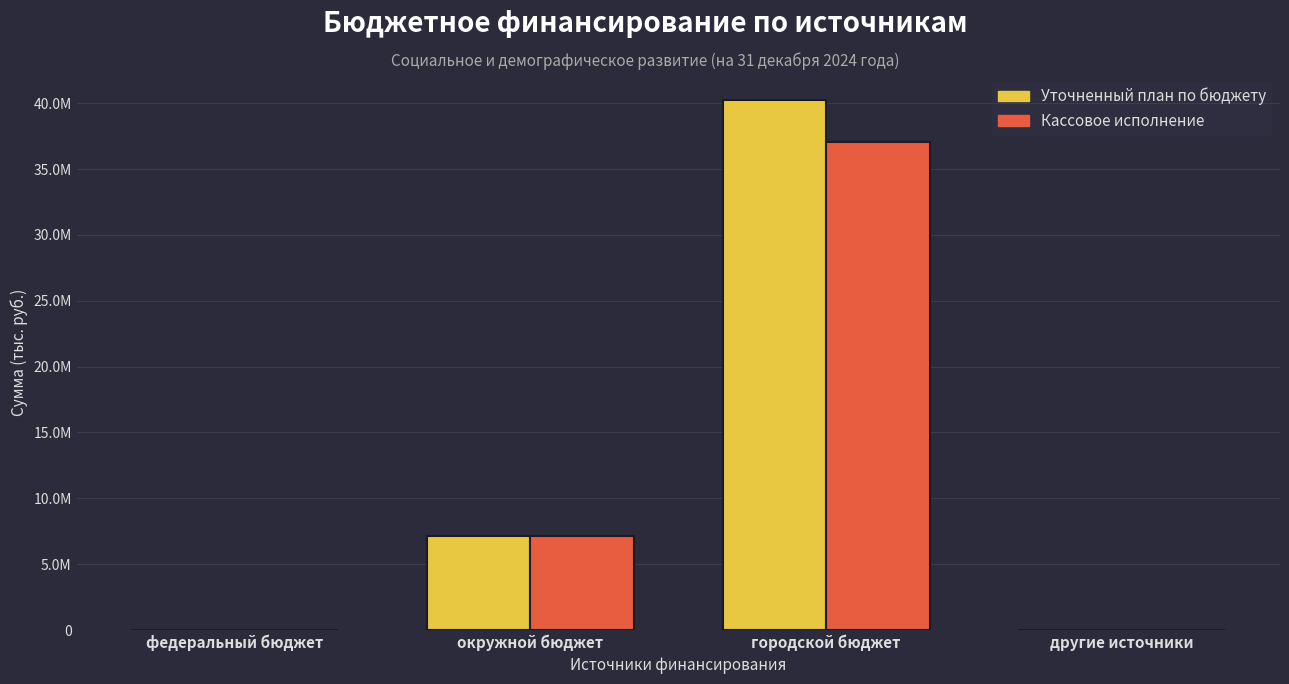

What are all the series names shown in the legend?

Уточненный план по бюджету, Кассовое исполнение